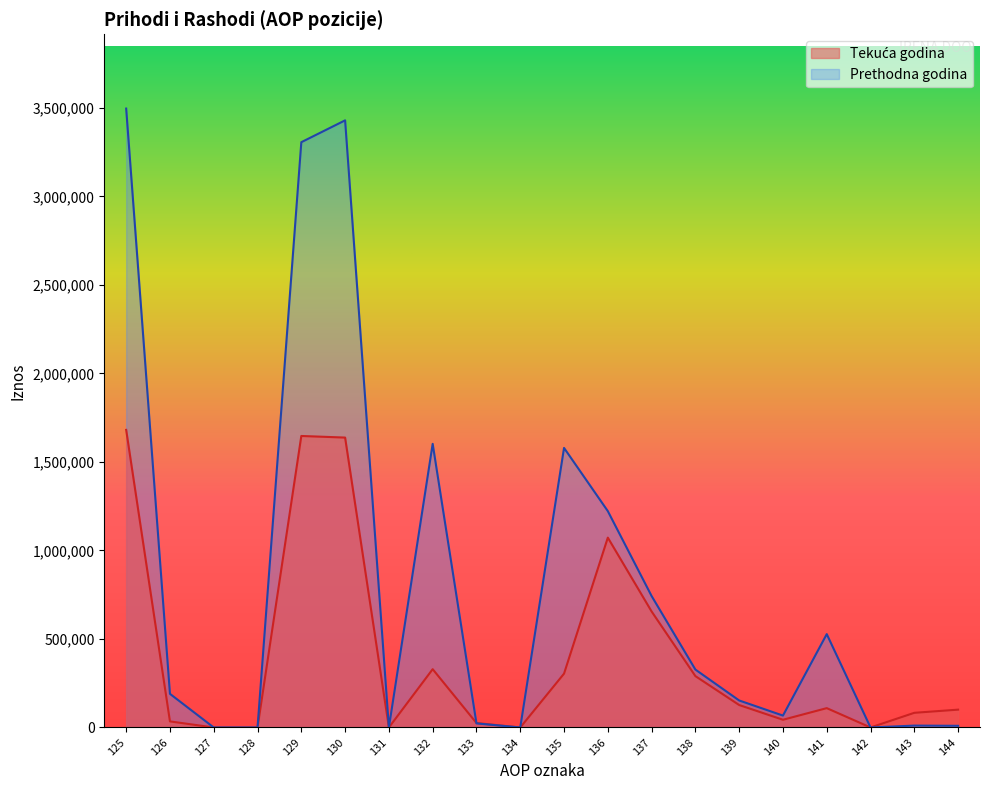

Reading left to right, what are all the values shown in this chart?

Tekuća godina: 125=1681106	126=34361	127=0	128=0	129=1646745	130=1637710	131=0	132=329404	133=25187	134=0	135=304217	136=1072472	137=655384	138=290242	139=126846	140=43643	141=109294	142=0	143=82897	144=100730
Prethodna godina: 125=3496336	126=190000	127=0	128=0	129=3306336	130=3429712	131=0	132=1602251	133=23046	134=0	135=1579205	136=1222248	137=742526	138=327193	139=152529	140=67199	141=527339	142=0	143=10675	144=9462